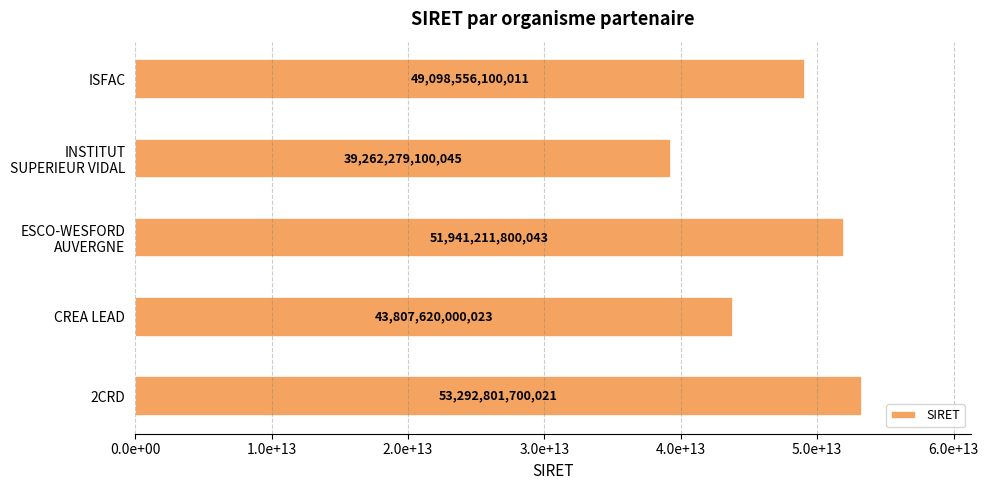

List the labels in order of value, largest first.

2CRD, ESCO-WESFORD
AUVERGNE, ISFAC, CREA LEAD, INSTITUT
SUPERIEUR VIDAL